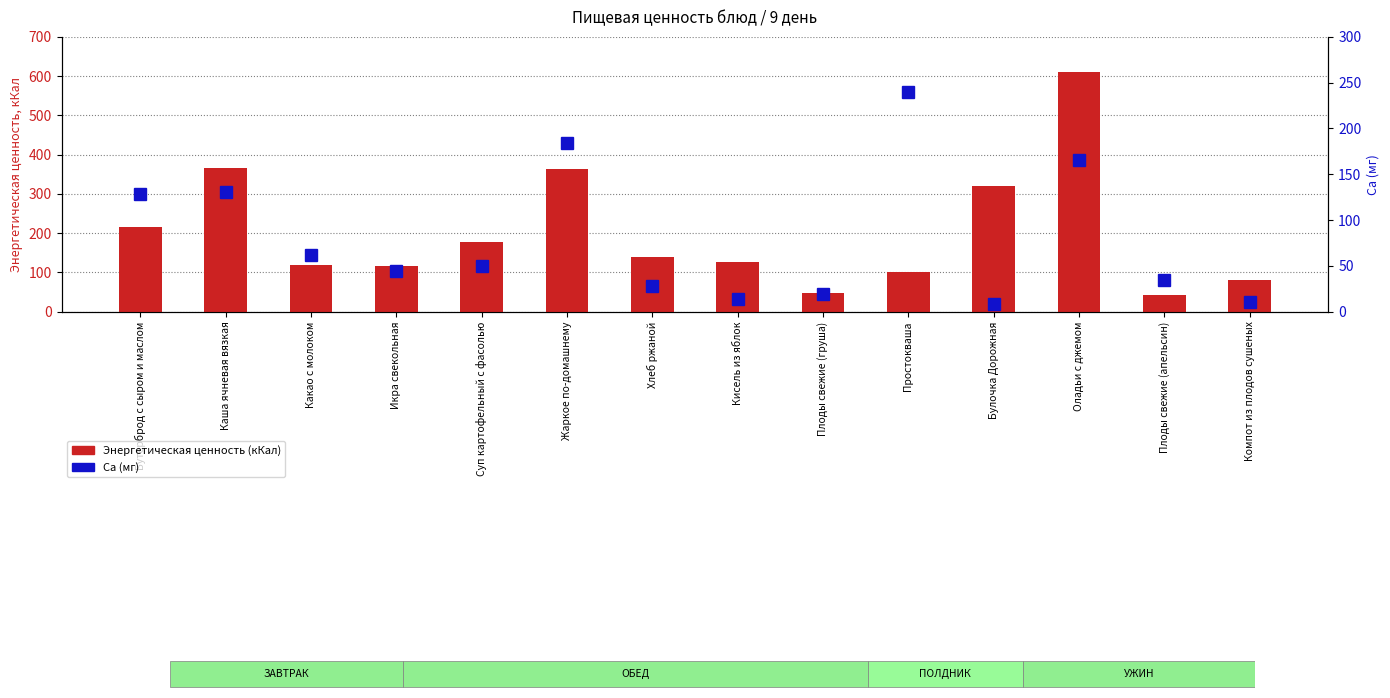

Reading left to right, what are all the values shown in this chart?

Энергетическая ценность (кКал): Бутерброд с сыром и маслом=216.8	Каша ячневая вязкая=367.1	Какао с молоком=118.0	Икра свекольная=115.0	Суп картофельный с фасолью=177.9	Жаркое по-домашнему=362.7	Хлеб ржаной=139.2	Кисель из яблок=126.0	Плоды свежие (груша)=47.0	Простокваша=100.0	Булочка Дорожная=320.4	Оладьи с джемом=610.6	Плоды свежие (апельсин)=43.0	Компот из плодов сушеных=81.0
Са (мг): Бутерброд с сыром и маслом=128.2	Каша ячневая вязкая=131.0	Какао с молоком=62.0	Икра свекольная=44.0	Суп картофельный с фасолью=49.8	Жаркое по-домашнему=184.7	Хлеб ржаной=28.0	Кисель из яблок=14.0	Плоды свежие (груша)=19.0	Простокваша=240.0	Булочка Дорожная=8.0	Оладьи с джемом=165.5	Плоды свежие (апельсин)=34.0	Компот из плодов сушеных=10.0